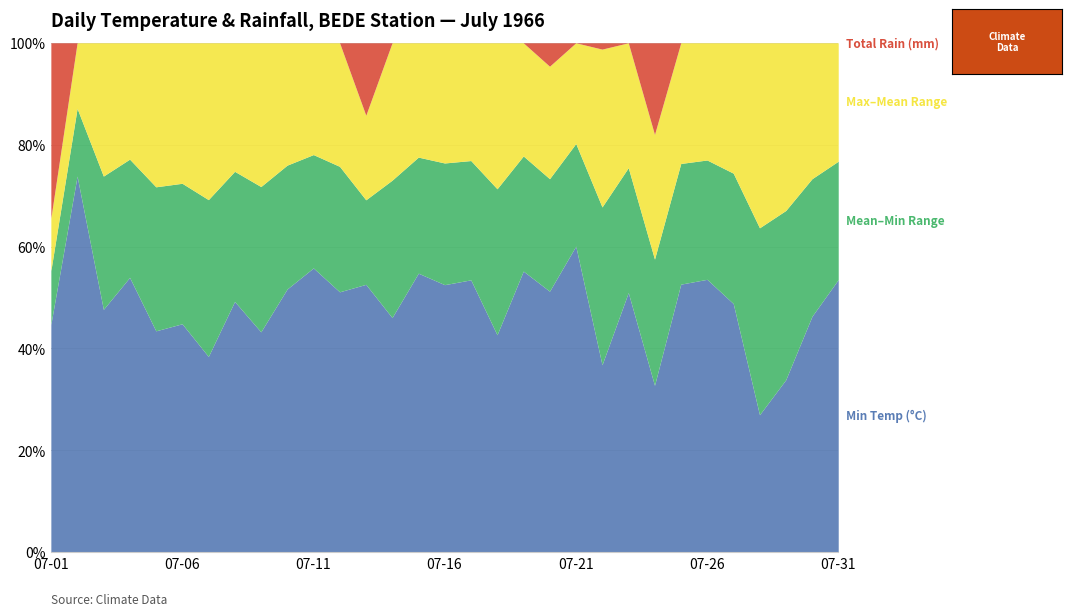

At which label does Min Temp (°C) reach its peak?

07-11